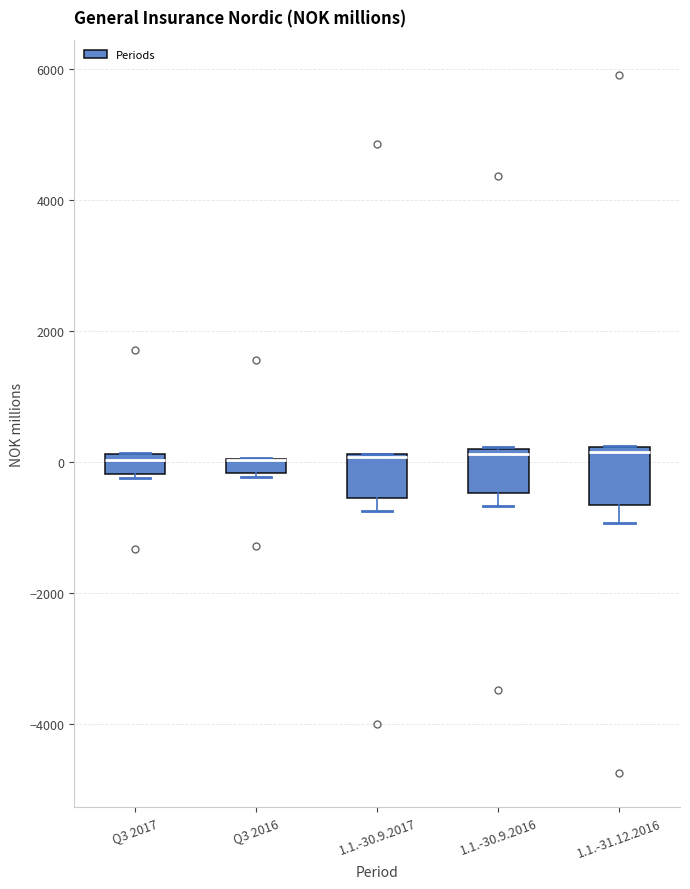

Where is the lower edge of the box for 1.1.-31.12.2016 on the y-axis? The values are not printed on the chart, so give them approximately, as read against the axis.

-600